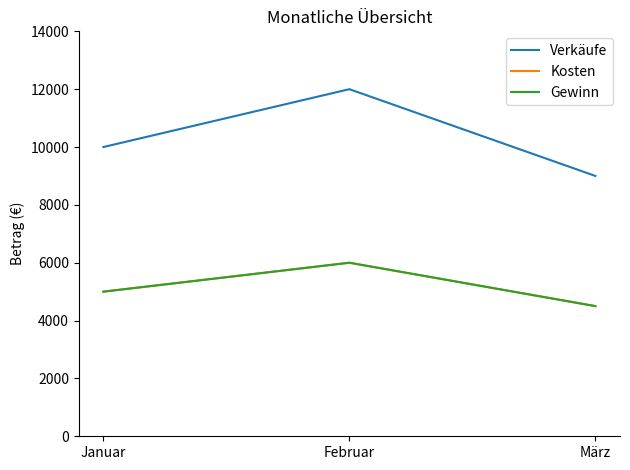

Does the chart display data point markers on the line(s)?

No